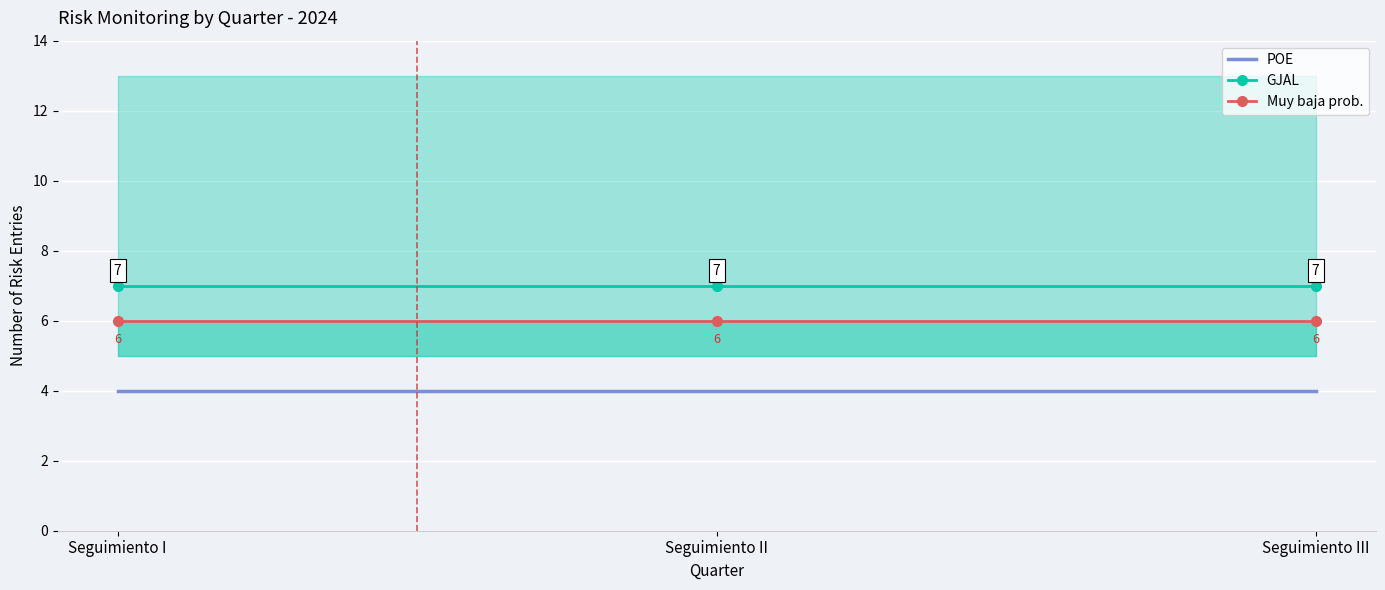

The value of POE at Seguimiento III is 4. True or false?

True